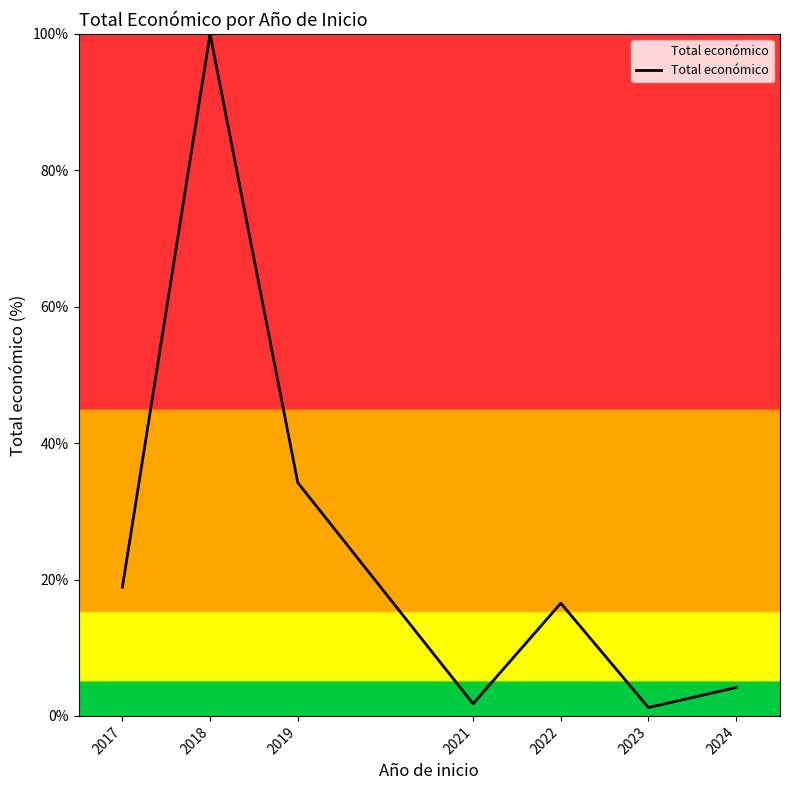

How many lines are shown in the chart?

1